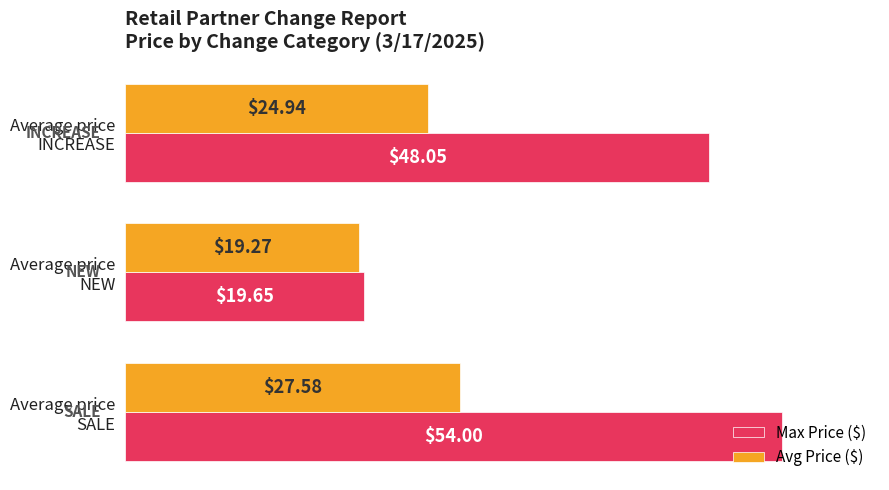

At which label is Max Price ($) closest to 36?

Average price
INCREASE